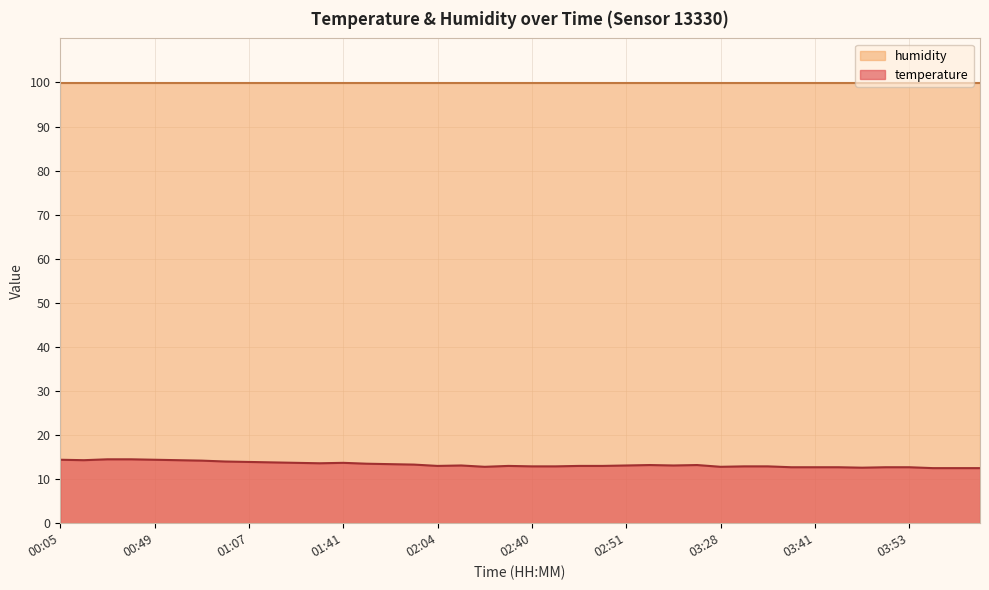

How many points are lower than both their immediate neighbors (excluding endpoints)?

7